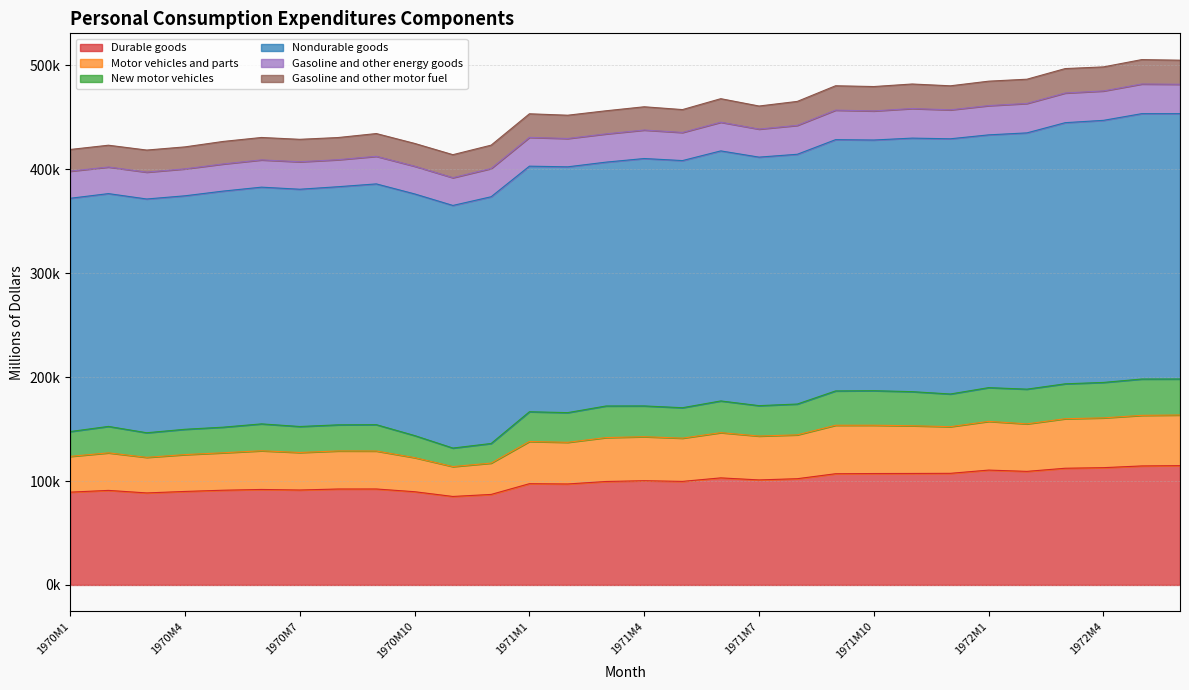

What is the total value across all series at 1971M3?

456279